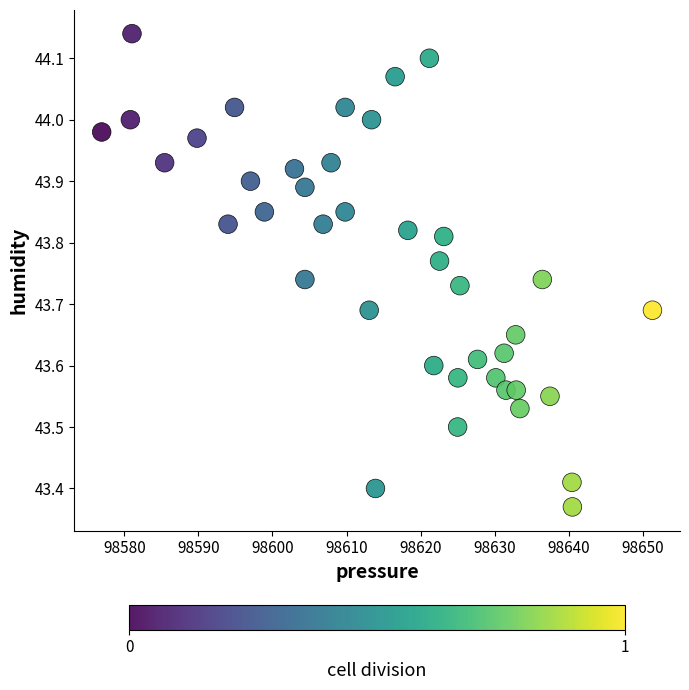

What is the range of Y values (max minus min)?

0.8